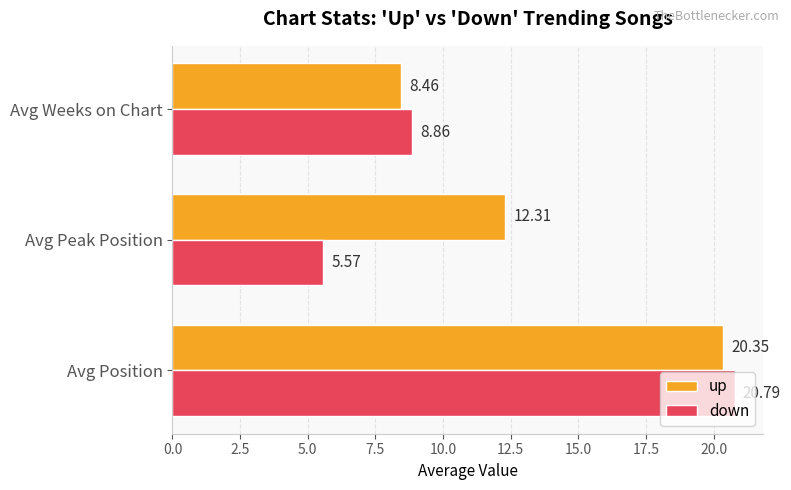

List the series in order of their peak value, lowest first.

up, down